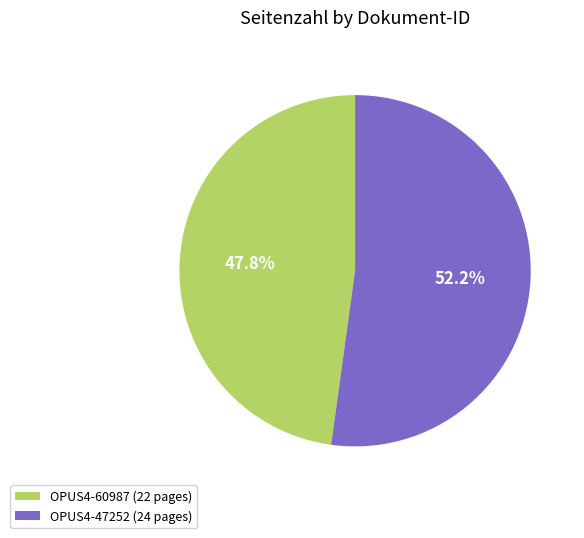

How much of the chart is everything except OPUS4-60987?

52.2%